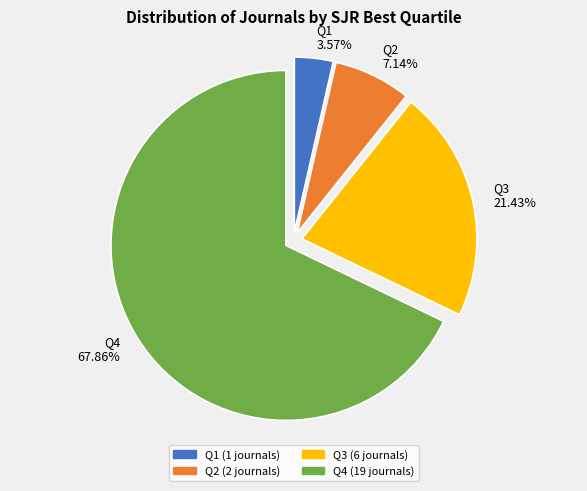

Combined, what portion of the pie is Q4 and Q1?

71.4%